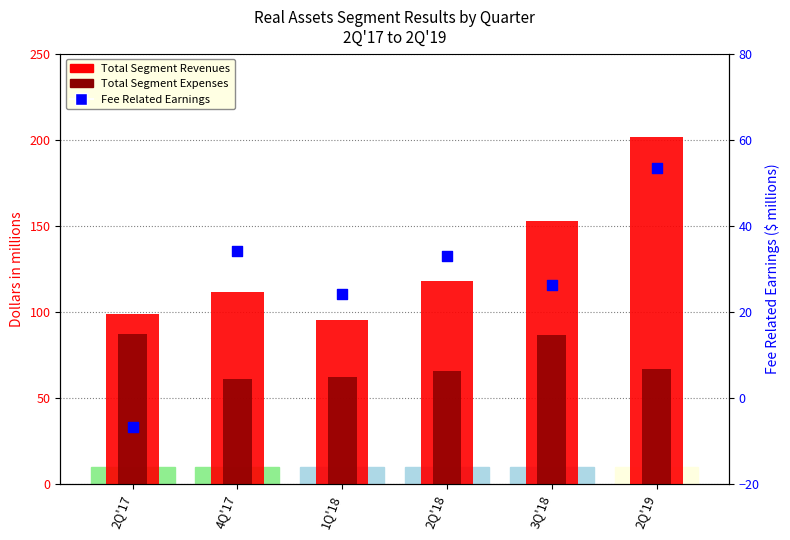

Which series has the largest Y range (max minus min)?

Total Segment Revenues